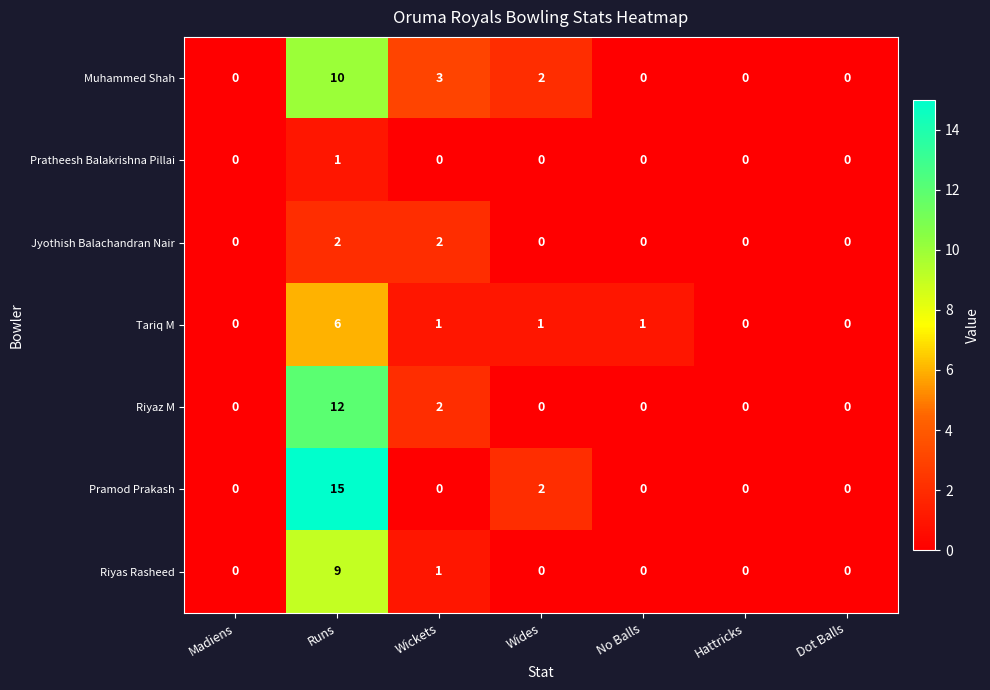

Which series has the largest total across all categories?

Pramod Prakash